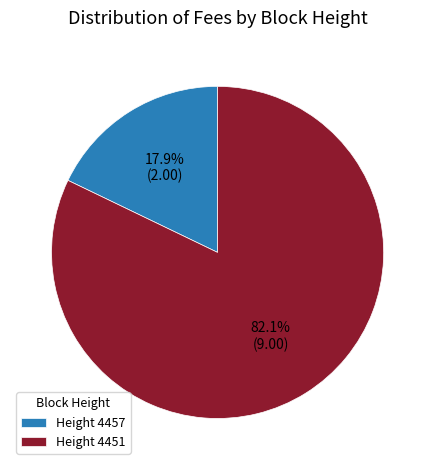

How many slices are in this pie chart?

2